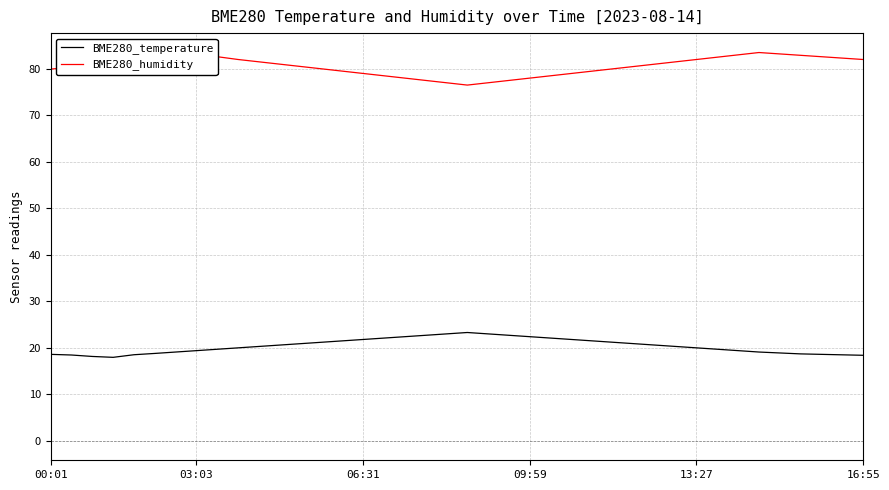

Which series changed the most between 15 and 24?

BME280_humidity